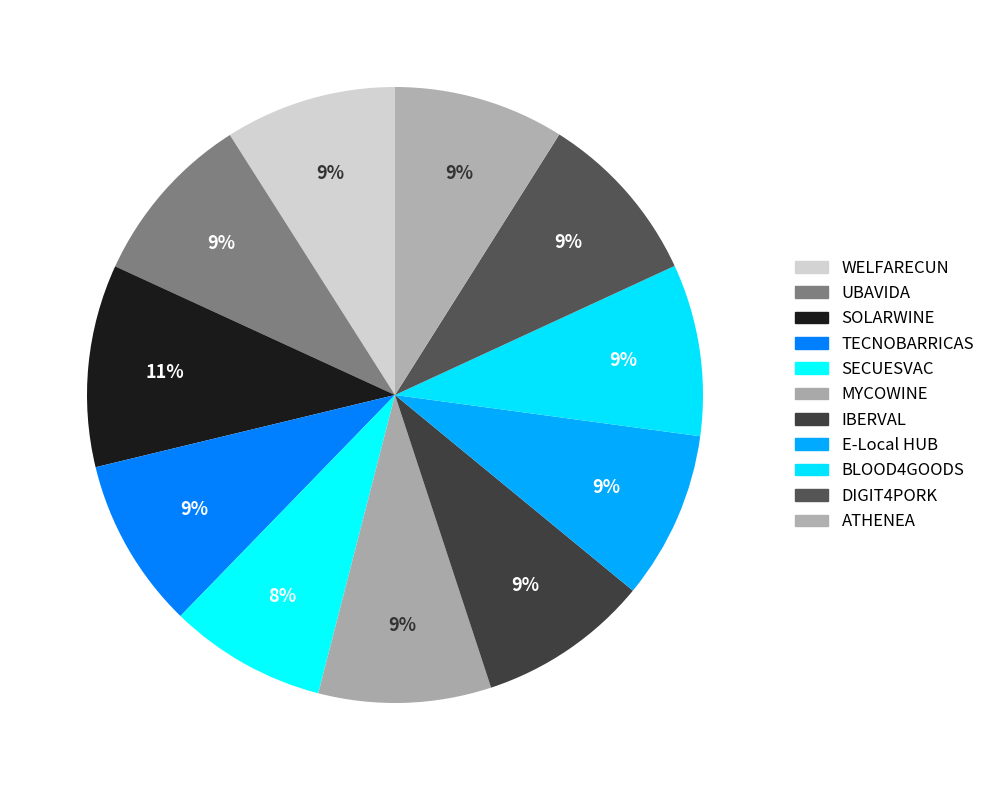

Approximately how many times larger is the value at SOLARWINE compared to TECNOBARRICAS?

1.2